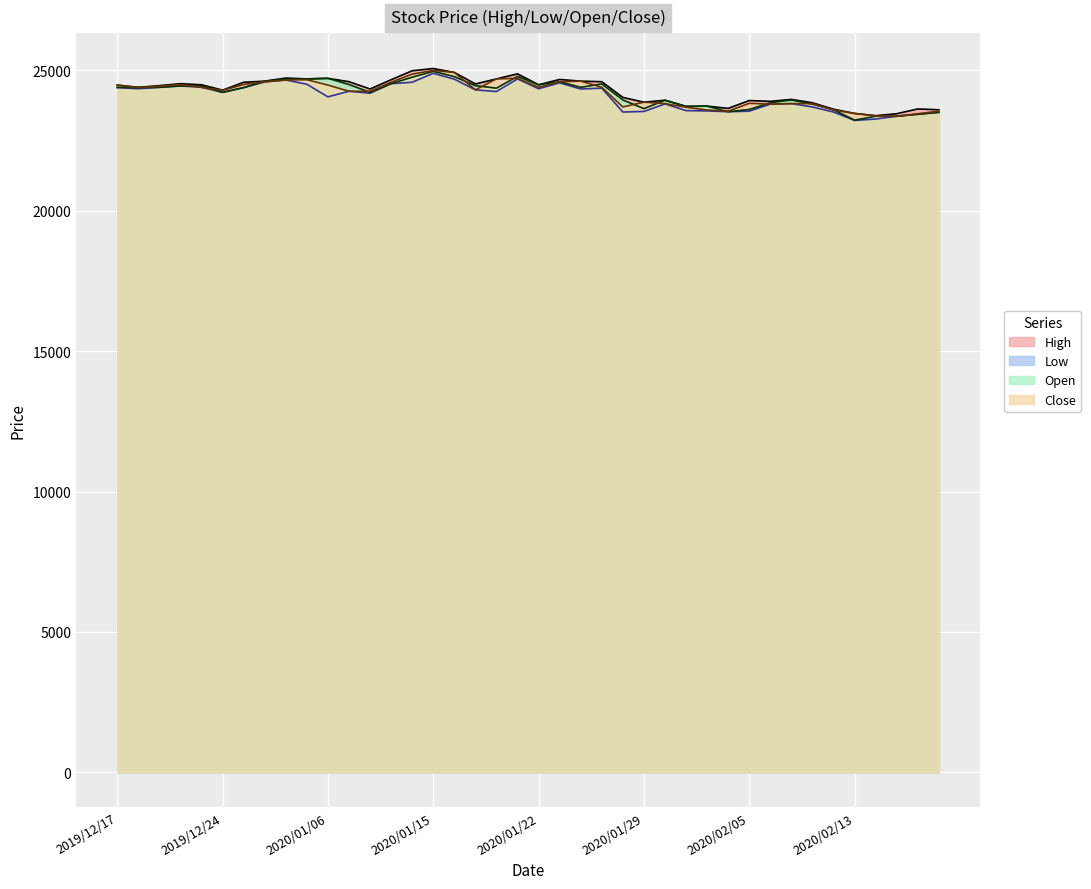

Rank the series by their maximum value, from lowest to highest.

Low, Open, Close, High